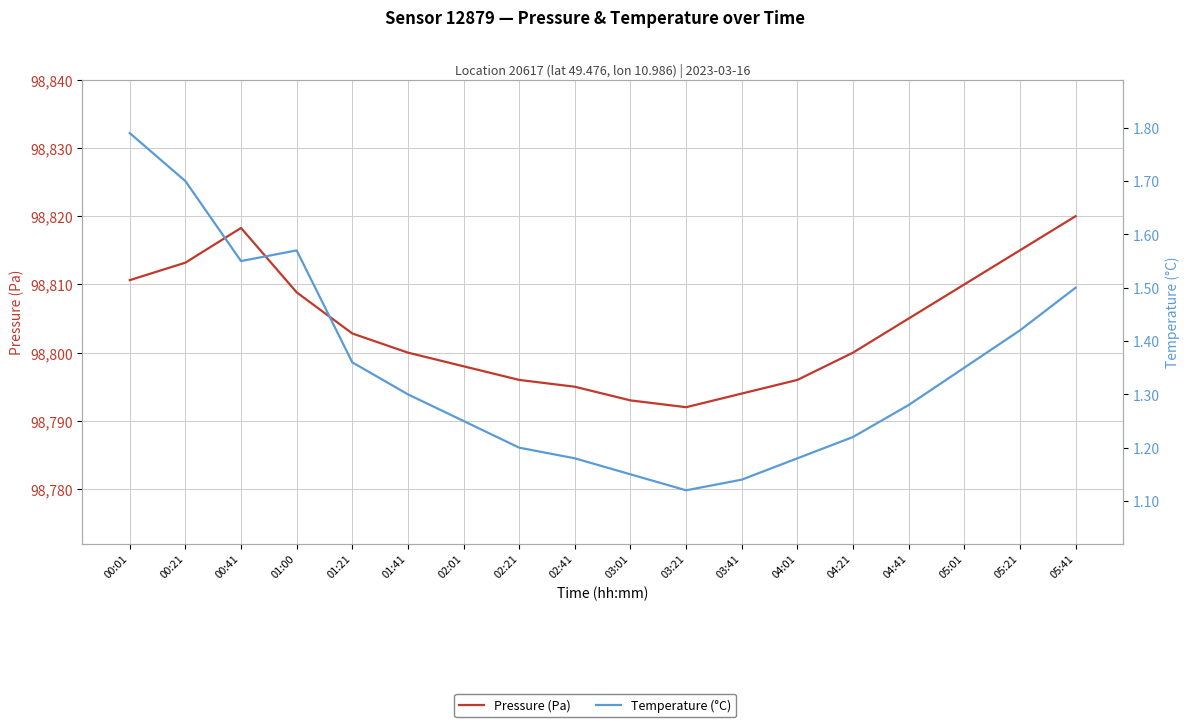

The Temperature (°C) series shows 2.5 at 01:00. True or false?

False